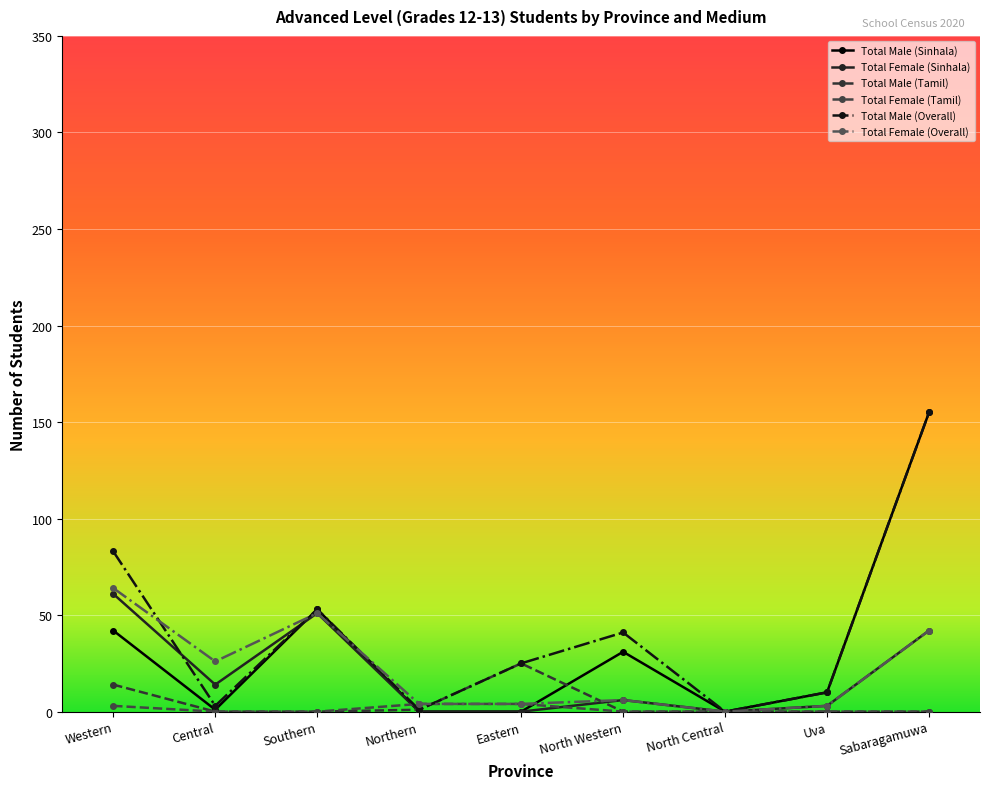

Reading left to right, extract all data points from this chart.

Total Male (Sinhala): 42	1	53	0	0	31	0	10	155
Total Female (Sinhala): 61	14	51	0	0	6	0	3	42
Total Male (Tamil): 14	0	0	1	25	0	0	0	0
Total Female (Tamil): 3	0	0	4	4	0	0	0	0
Total Male (Overall): 83	3	53	1	25	41	0	10	155
Total Female (Overall): 64	26	51	4	4	6	0	3	42